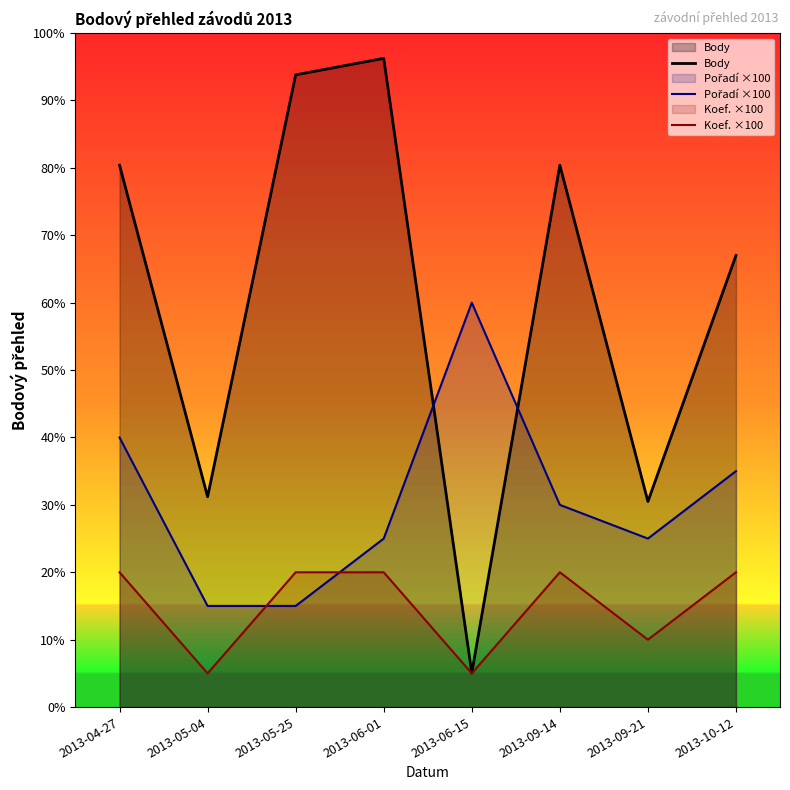

At how many categories does at least one series exceed 863?

6